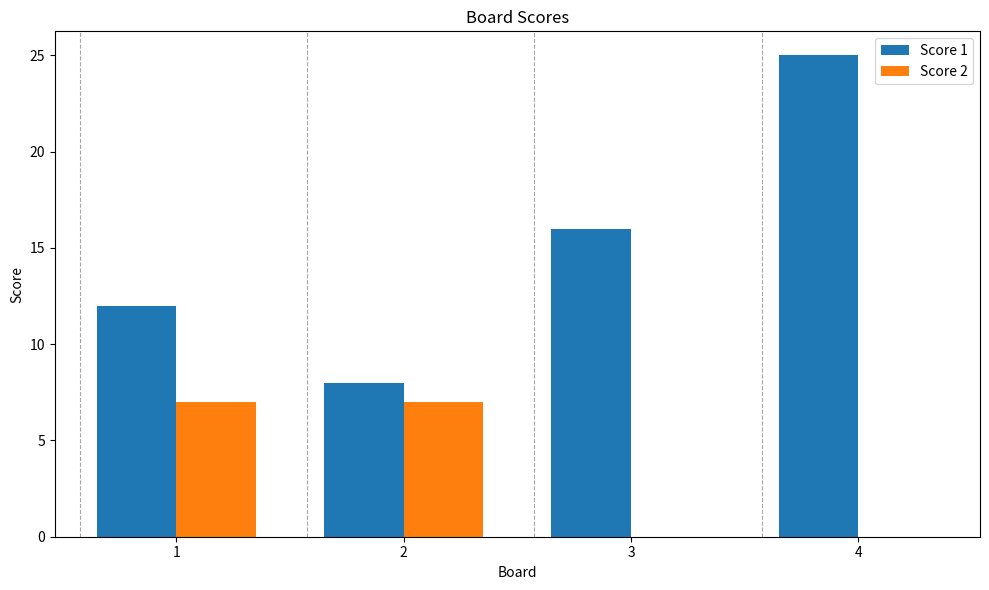

What is the highest value of the Score 2 series?

7